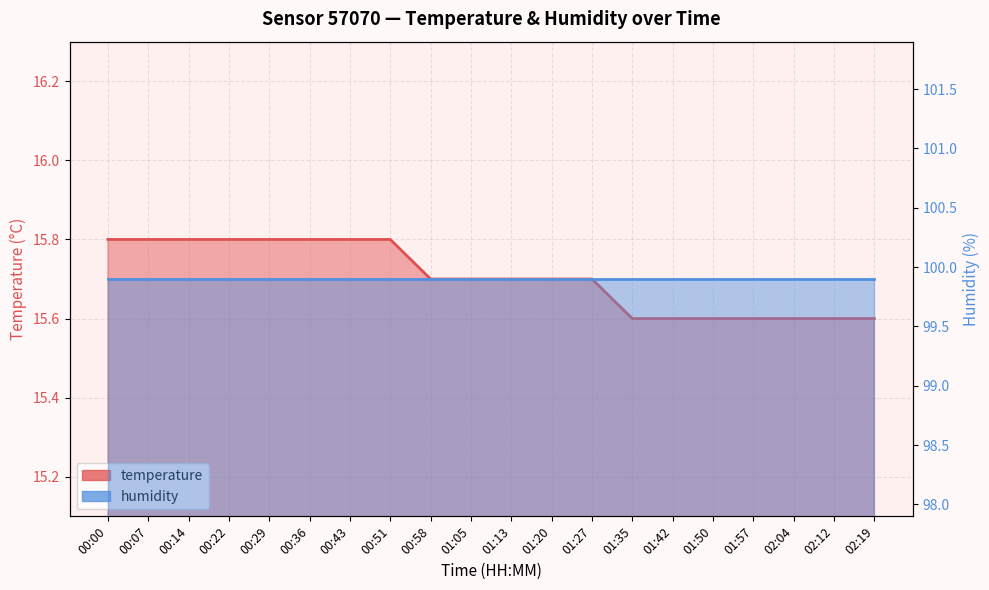

Reading right to left, extract all data points from this chart.

15.6	15.6	15.6	15.6	15.6	15.6	15.6	15.7	15.7	15.7	15.7	15.7	15.8	15.8	15.8	15.8	15.8	15.8	15.8	15.8